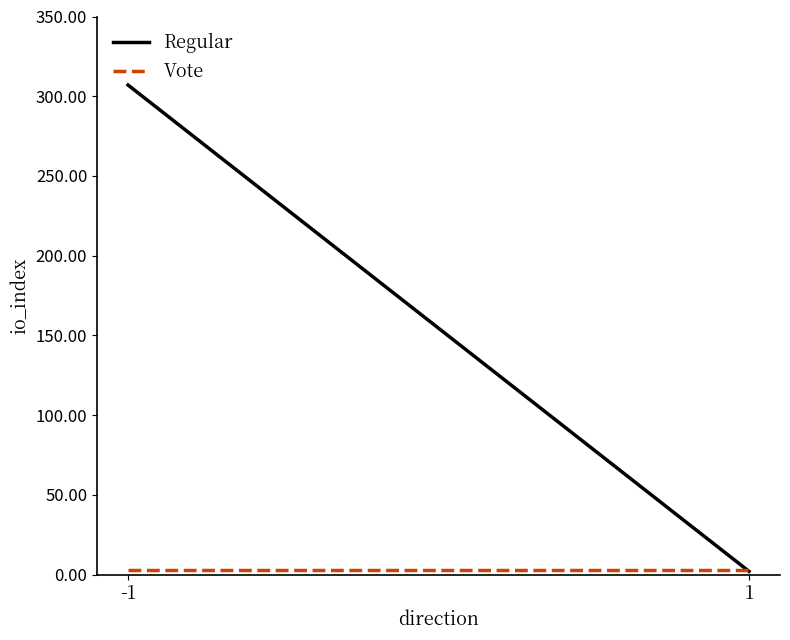

Is it true that Vote equals 5 at -1?

False